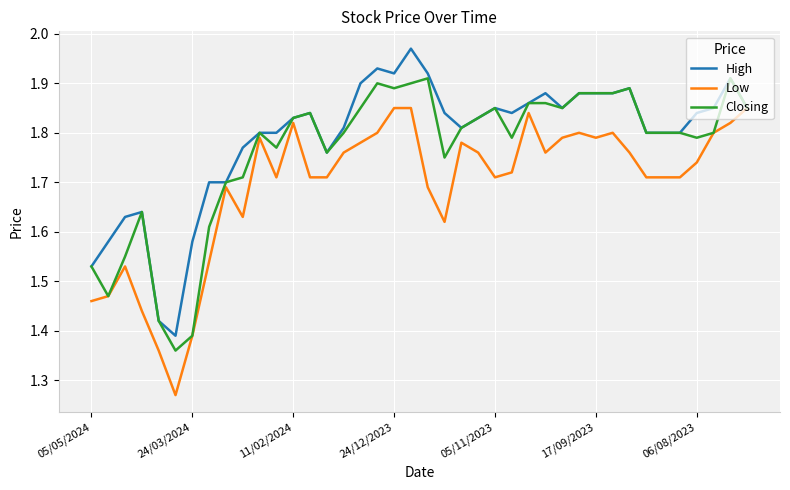

Rank the series by their maximum value, from lowest to highest.

Low, Closing, High